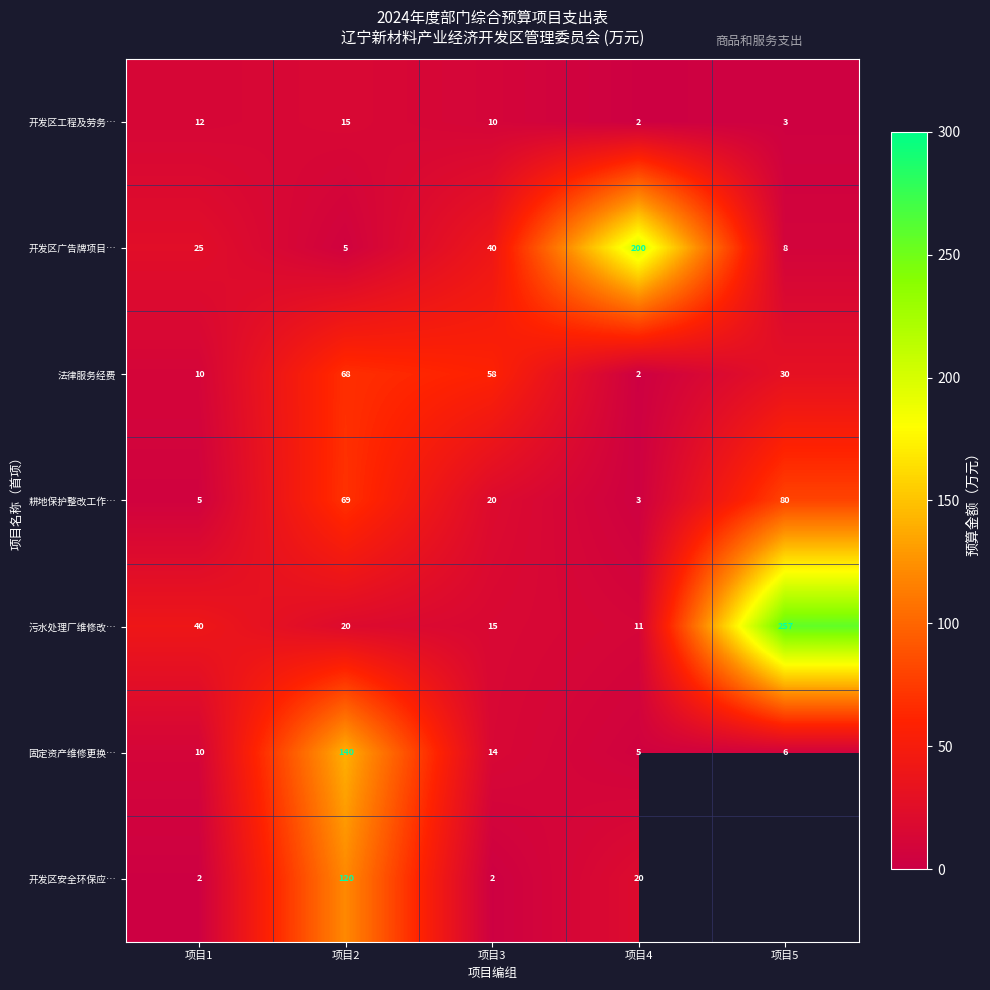

Which series changed the most between 项目2 and 项目4?

开发区广告牌项目…